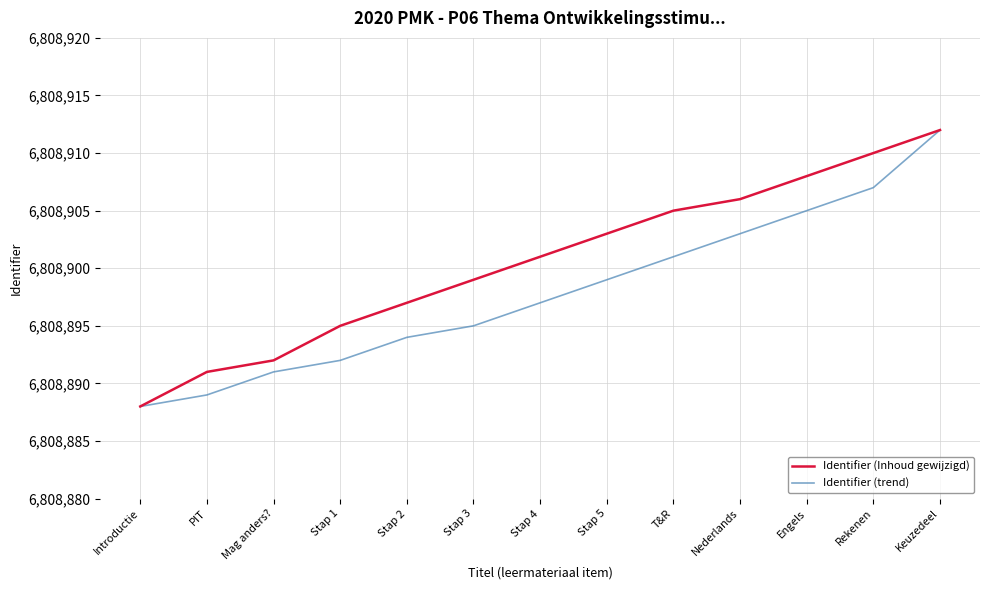

Reading left to right, extract all data points from this chart.

Identifier (Inhoud gewijzigd): 6808888	6808891	6808892	6808895	6808897	6808899	6808901	6808903	6808905	6808906	6808908	6808910	6808912
Identifier (trend): 6808888	6808889	6808891	6808892	6808894	6808895	6808897	6808899	6808901	6808903	6808905	6808907	6808912